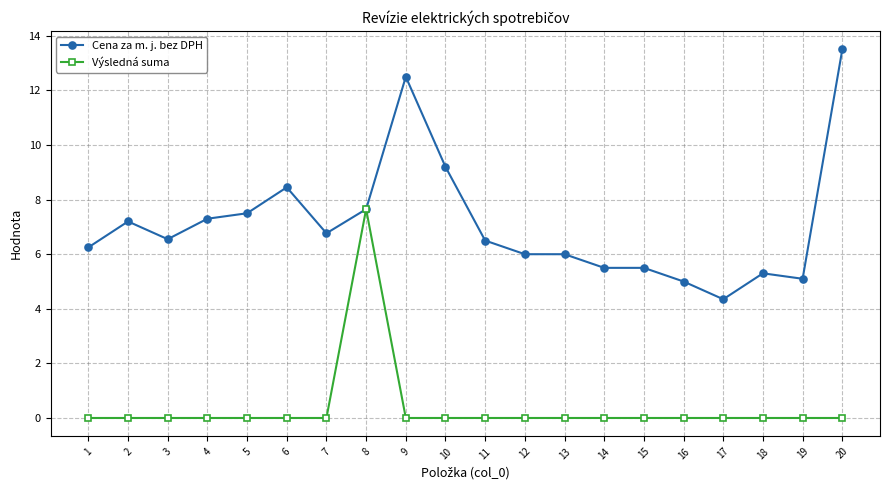

At which category does Cena za m. j. bez DPH reach its first local valley?

3